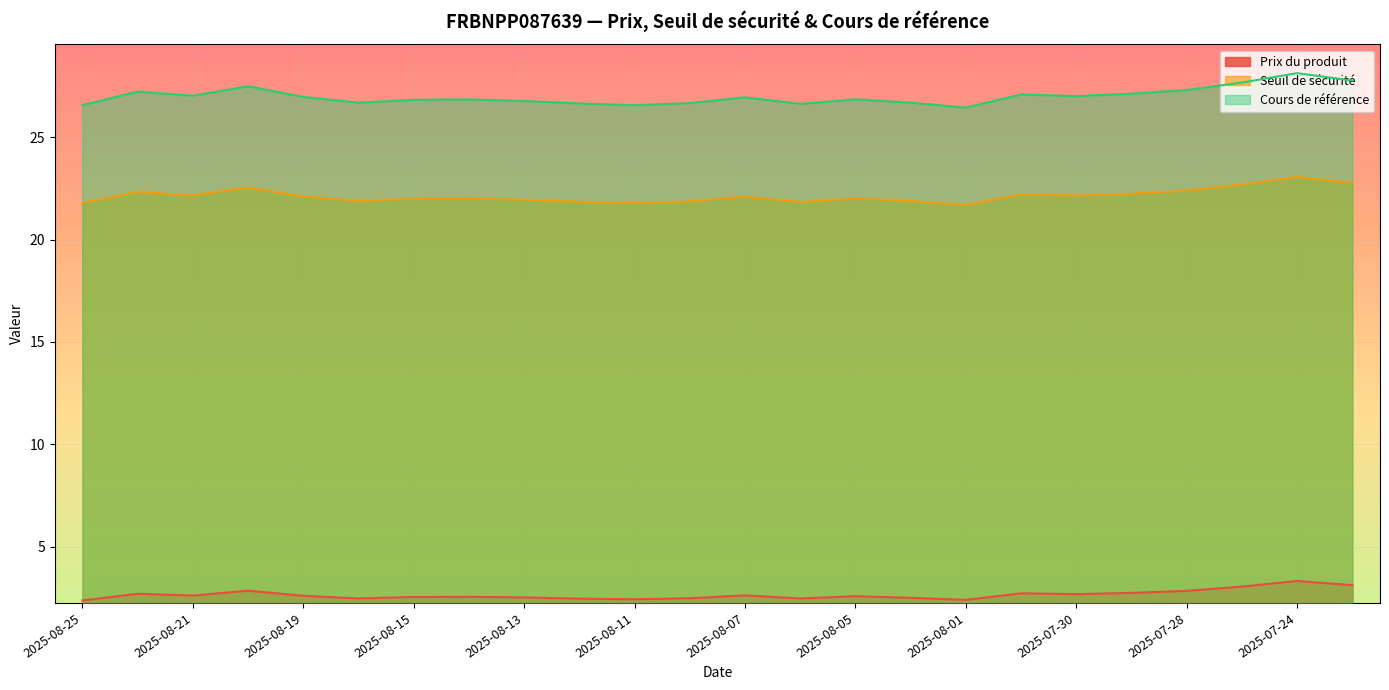

How many series are shown in this chart?

3